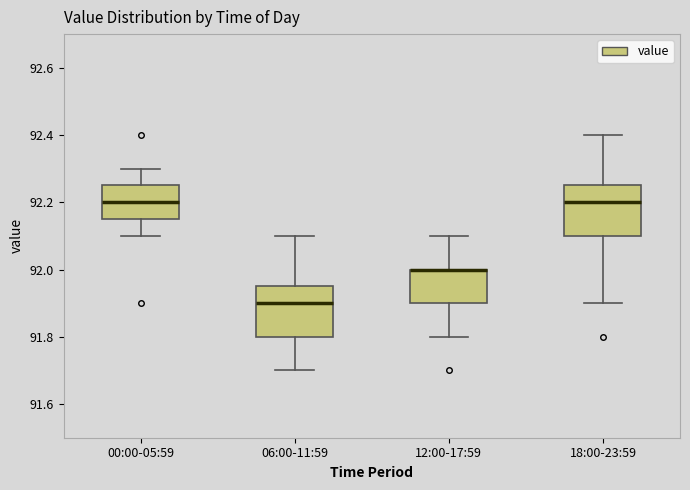

Reading left to right, transcribe this box plot: for each box, give where its median line is, the range the box spans, and where its two whiskers end, as read against the y-axis. The values are not printed on the chart, so give them approximately, as read against the axis.

00:00-05:59: median 92.20, box 92.16 to 92.26, whiskers 92.10 to 92.30
06:00-11:59: median 91.90, box 91.80 to 91.96, whiskers 91.70 to 92.10
12:00-17:59: median 92.00 (drawn on the box's upper edge), box 91.90 to 92.00, whiskers 91.80 to 92.10
18:00-23:59: median 92.20, box 92.10 to 92.26, whiskers 91.90 to 92.40